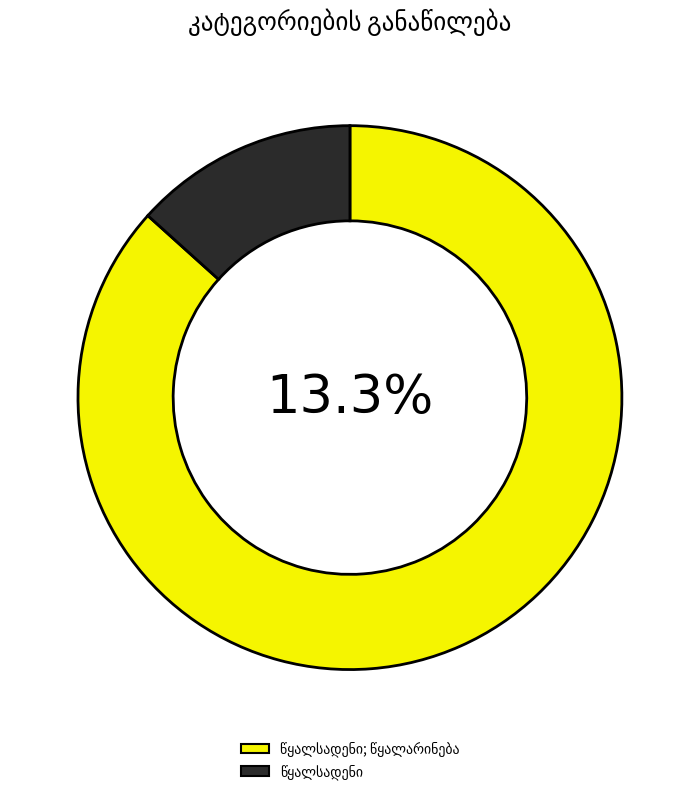

Which slice is the largest?

წყალსადენი; წყალარინება